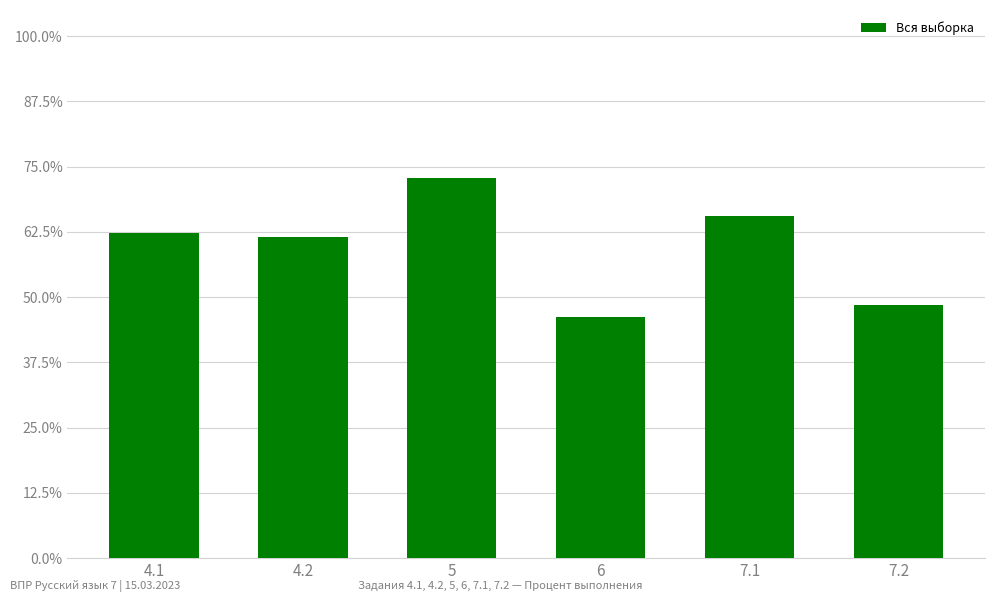

What is the ratio of the value at 7.1 to the value at 4.2?

1.1